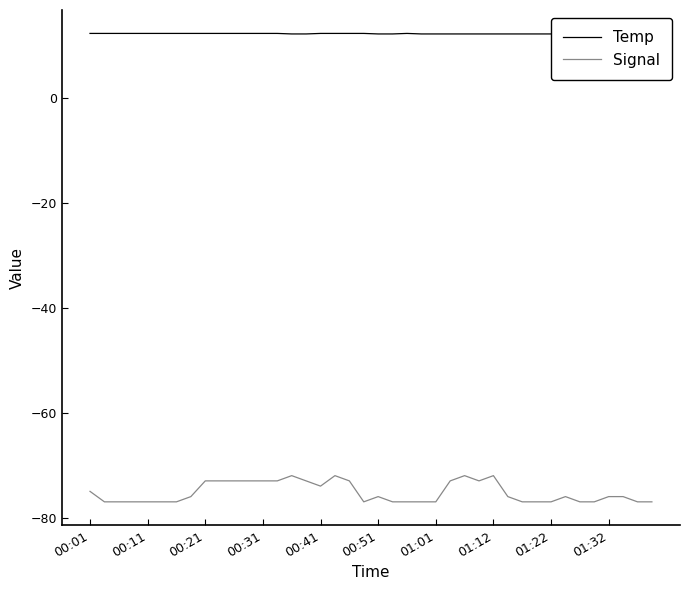

Reading left to right, list all the values displayed in this chart.

Temp: 12.4	12.4	12.4	12.4	12.4	12.4	12.4	12.4	12.4	12.4	12.4	12.4	12.4	12.4	12.3	12.3	12.4	12.4	12.4	12.4	12.3	12.3	12.4	12.3	12.3	12.3	12.3	12.3	12.3	12.3	12.3	12.3	12.3	12.3	12.3	12.3	12.3	12.3	12.3	12.3
Signal: -75.0	-77.0	-77.0	-77.0	-77.0	-77.0	-77.0	-76.0	-73.0	-73.0	-73.0	-73.0	-73.0	-73.0	-72.0	-73.0	-74.0	-72.0	-73.0	-77.0	-76.0	-77.0	-77.0	-77.0	-77.0	-73.0	-72.0	-73.0	-72.0	-76.0	-77.0	-77.0	-77.0	-76.0	-77.0	-77.0	-76.0	-76.0	-77.0	-77.0